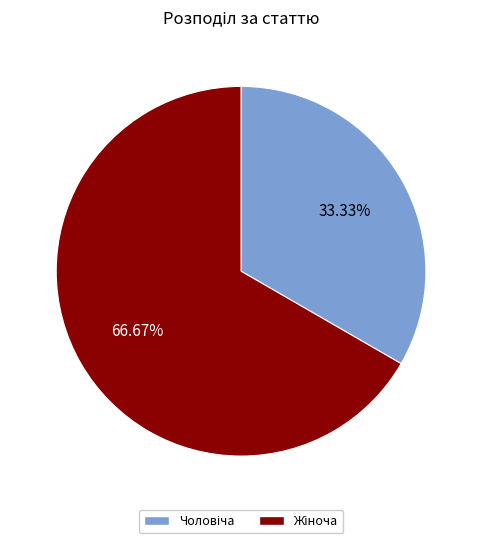

Is there any slice that represents more than half of the pie?

Yes